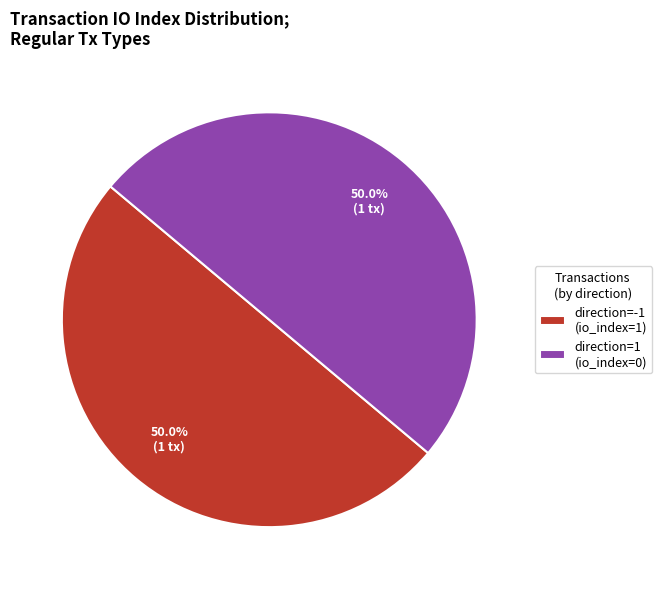

Is it true that direction=1 (io_index=0) is 10% of the pie?

False